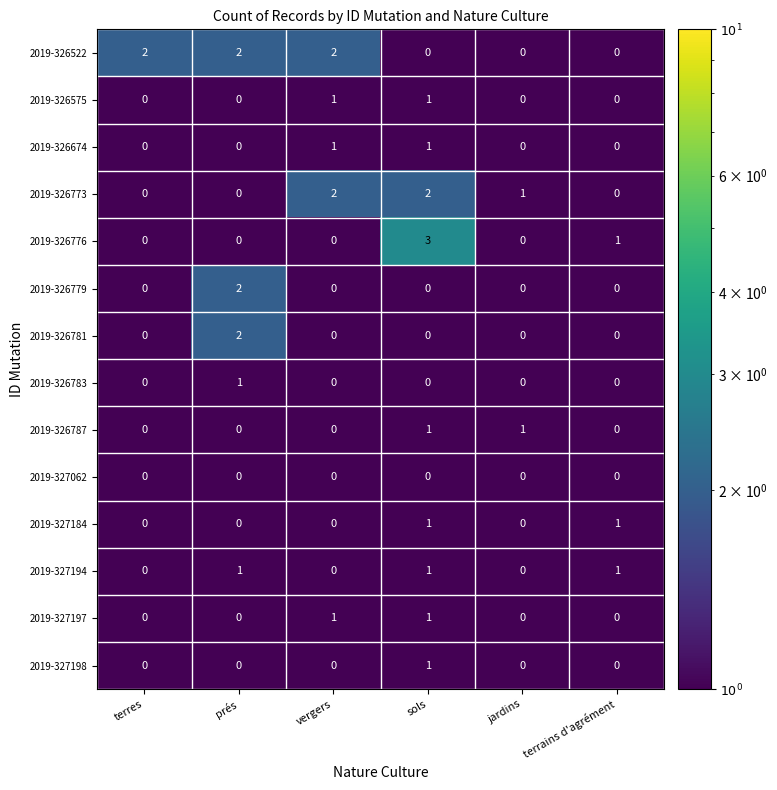

Which category has the highest value across all series?

sols